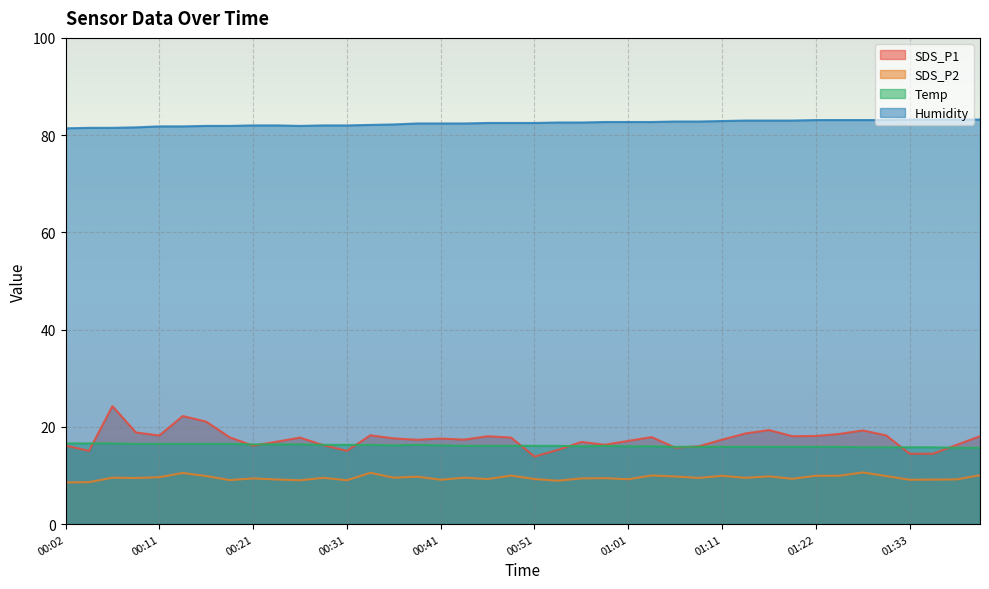

True or false: Temp and SDS_P2 cross at least once.

False